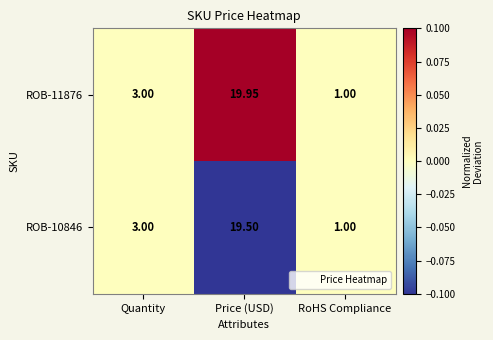

At which category is the sum across all series the highest?

Price (USD)